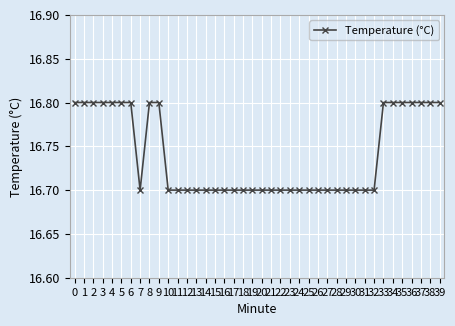

What is the difference between the values at 29 and 4?

0.1